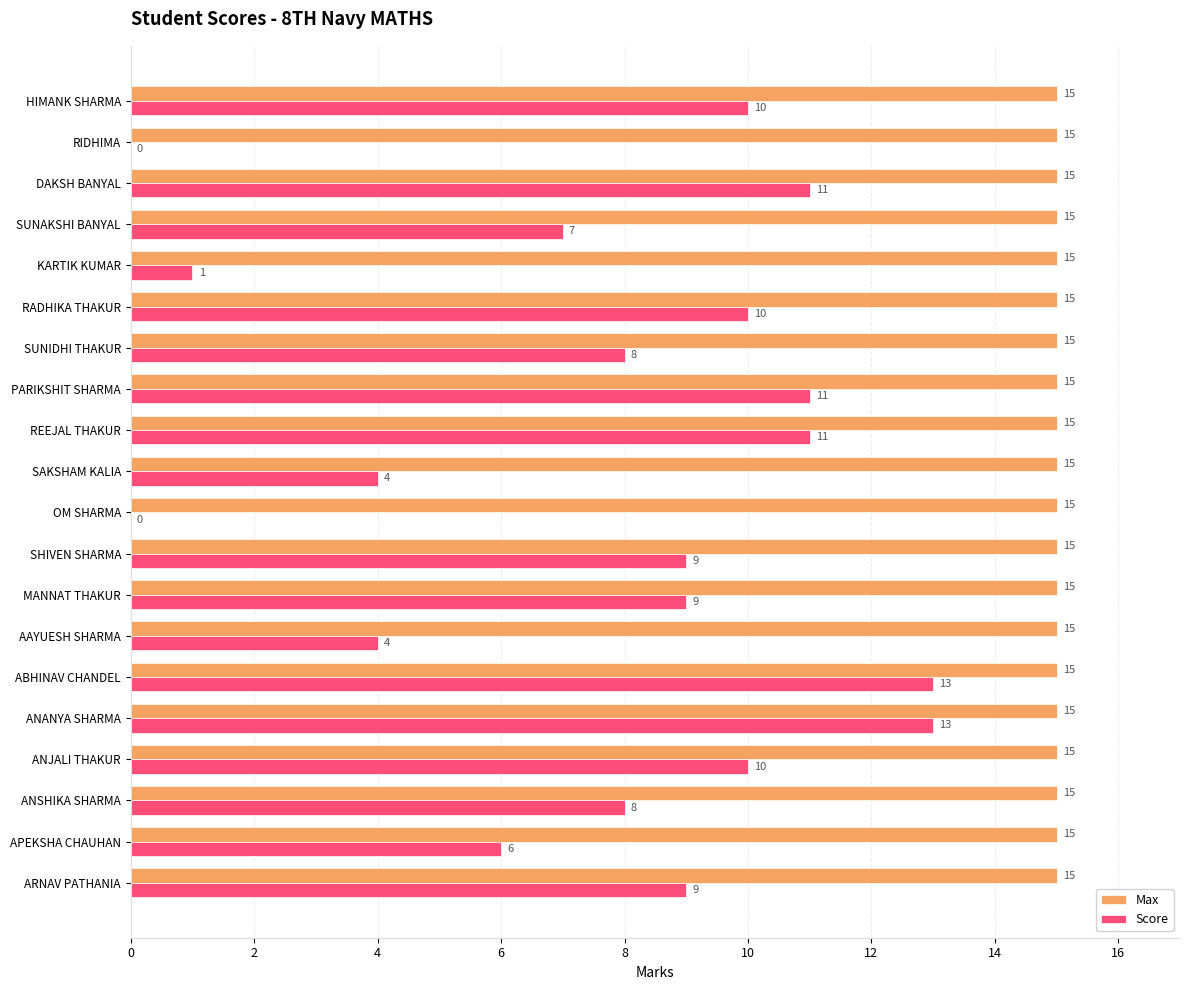

The Max series shows 26 at SUNAKSHI BANYAL. True or false?

False